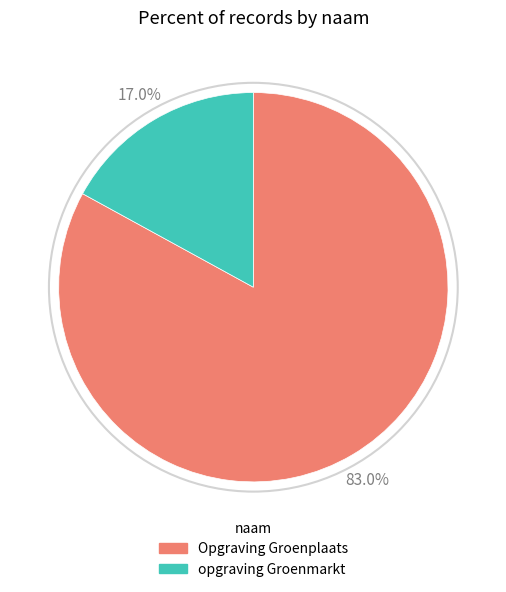

To the nearest percent, what is the average slice percentage?

50%